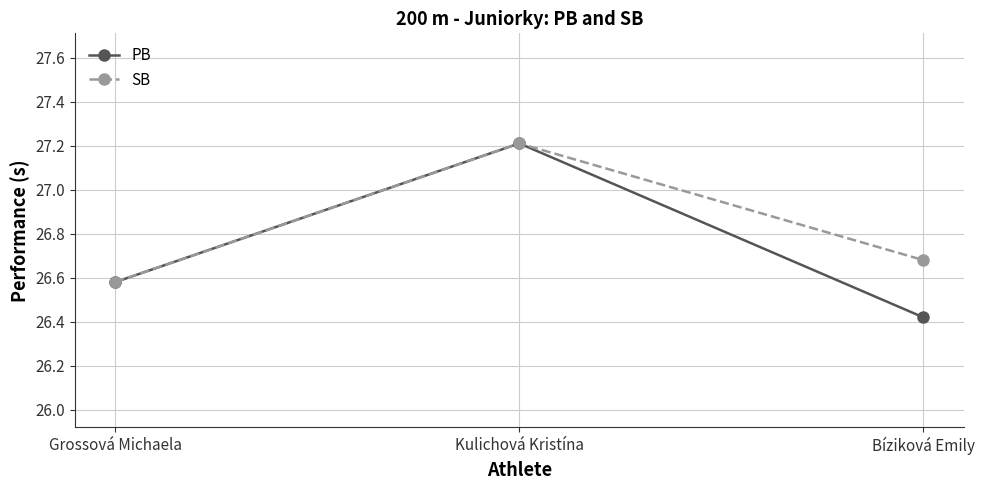

What is the difference between the PB values at Kulichová Kristína and Grossová Michaela?

0.6